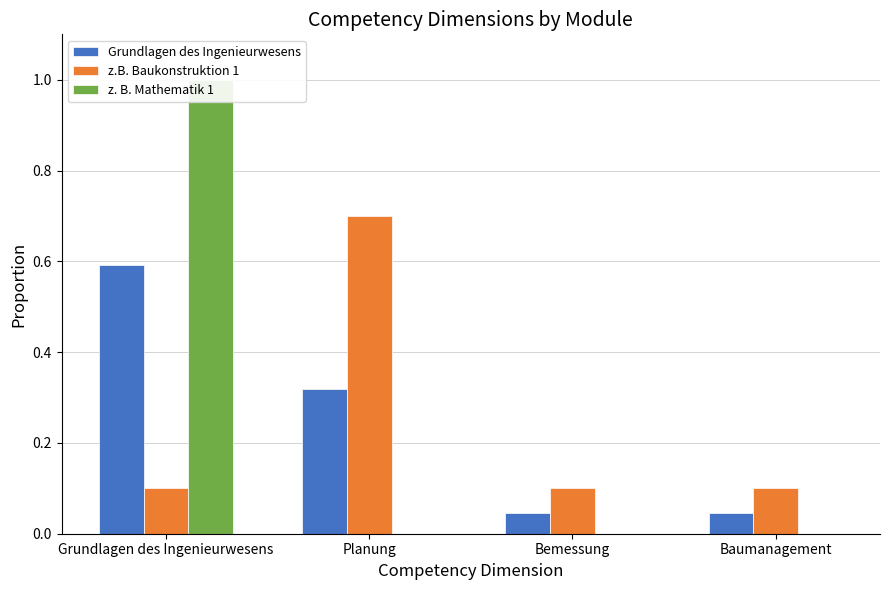

At which category is the sum across all series the highest?

Grundlagen des Ingenieurwesens